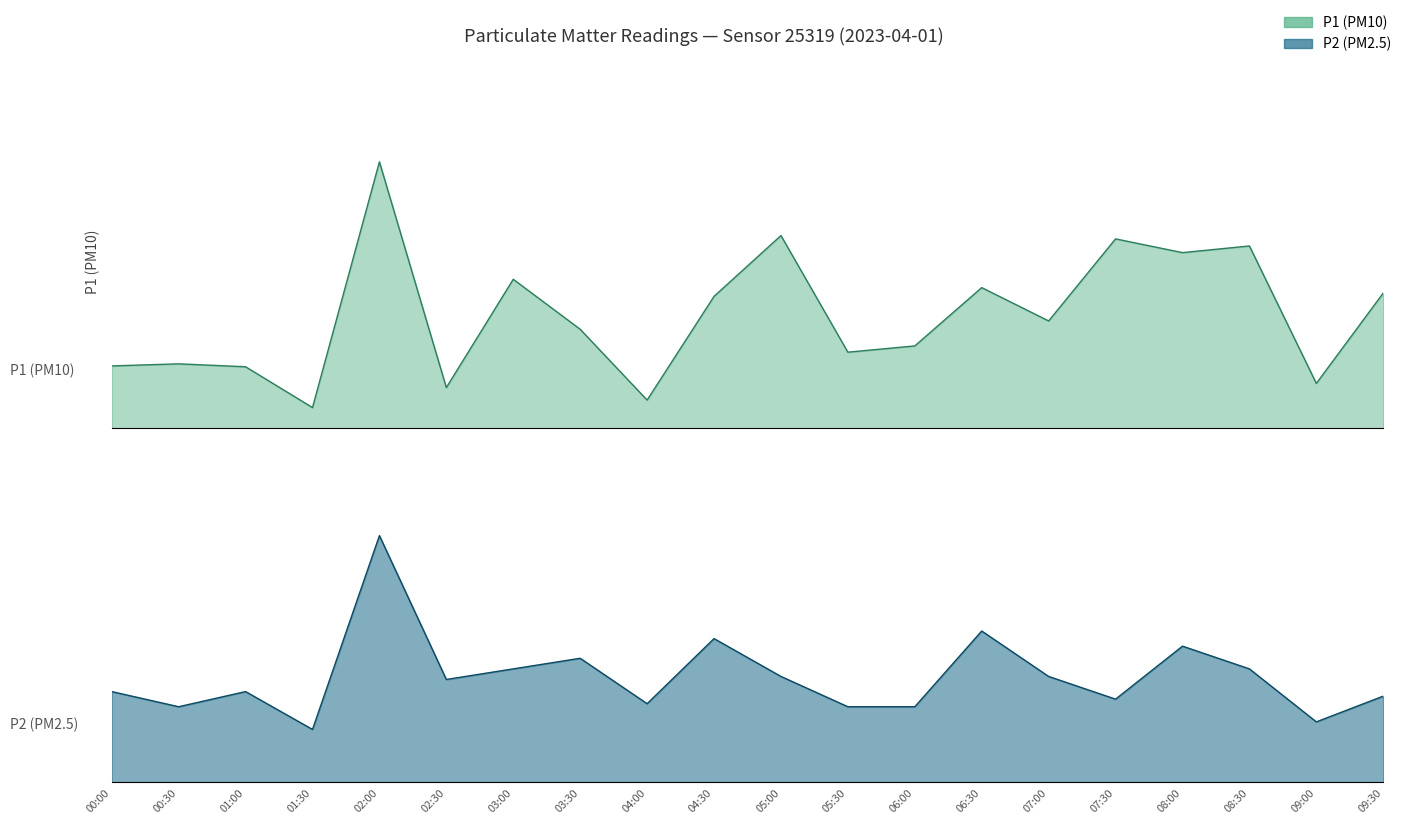

True or false: P1 and P2 cross at least once.

False